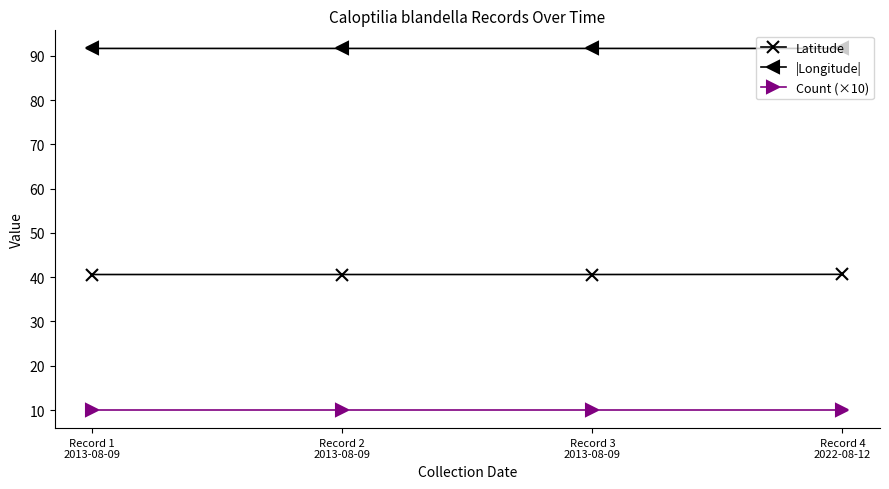

True or false: |Longitude| and Latitude cross at least once.

False